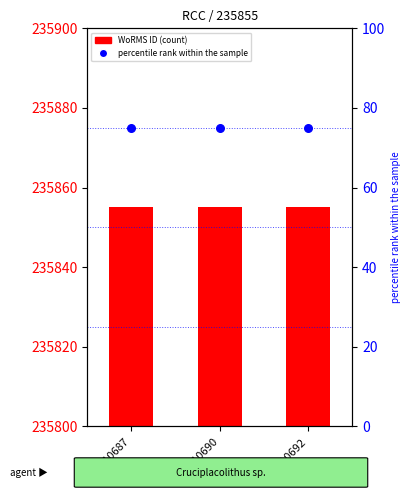

Which series contains the highest Y value?

WoRMS ID (count)